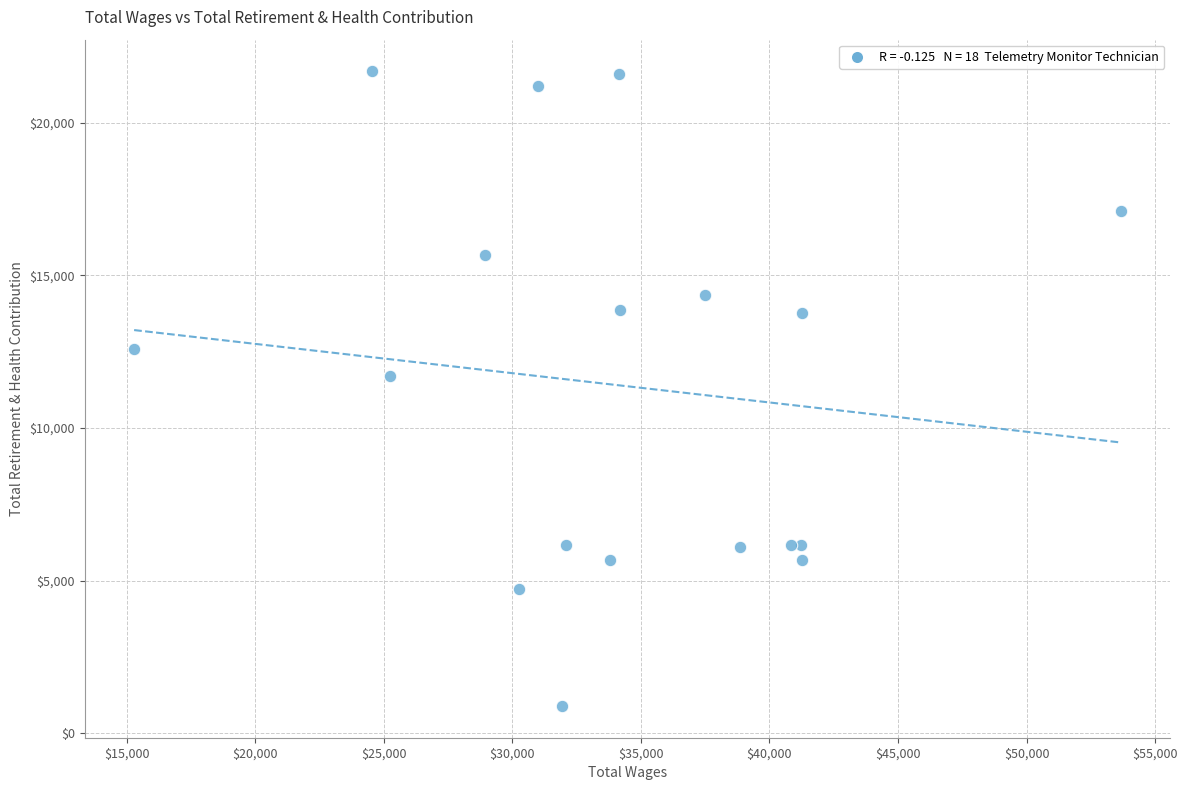

What Y value in the scatter plot is closest to 11285?

11694